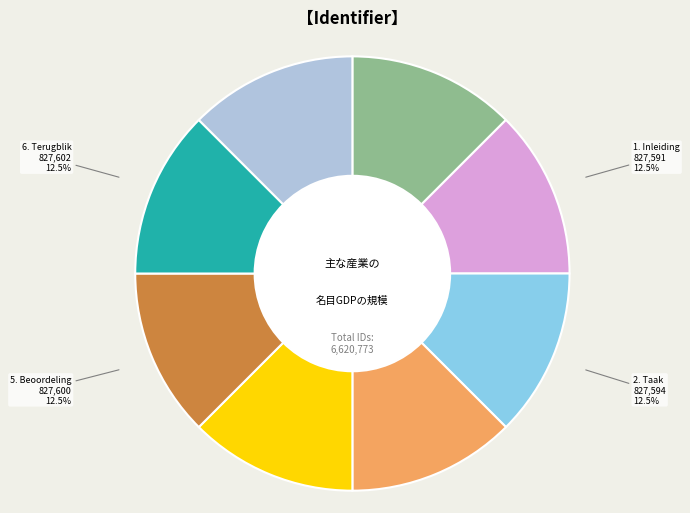

Is there any slice that represents more than half of the pie?

No